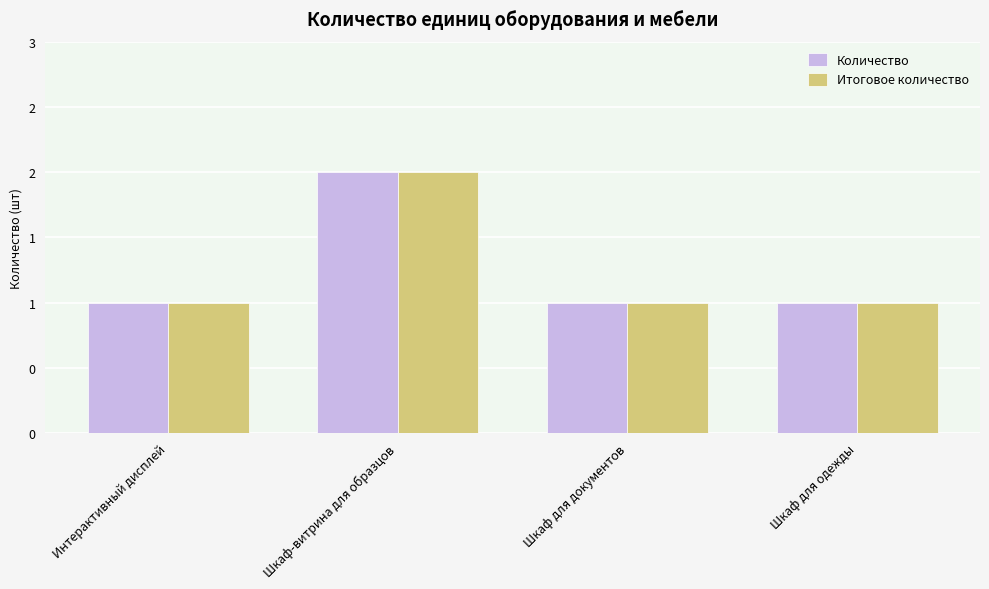

The Итоговое количество series shows 0 at Шкаф для документов. True or false?

False